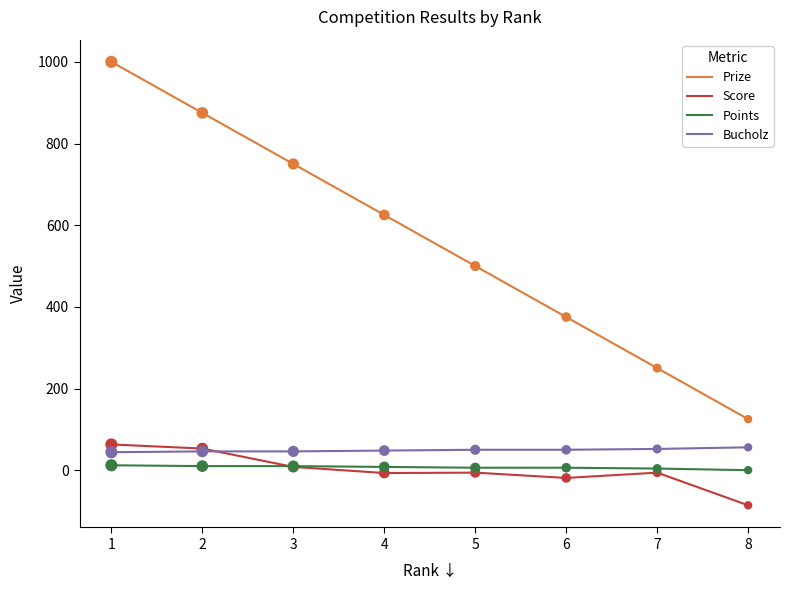

At which category is the sum across all series the highest?

1